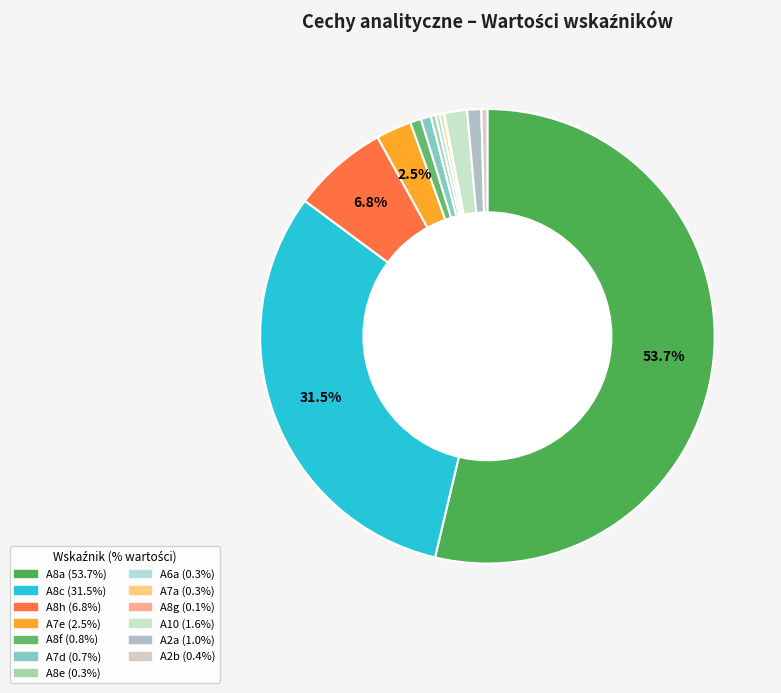

Which category has the smallest portion of the pie?

A8g